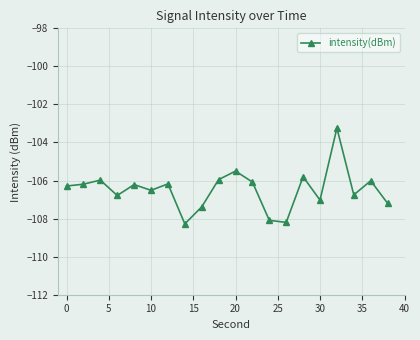

How many points are higher than both their immediate neighbors (excluding endpoints)?

7